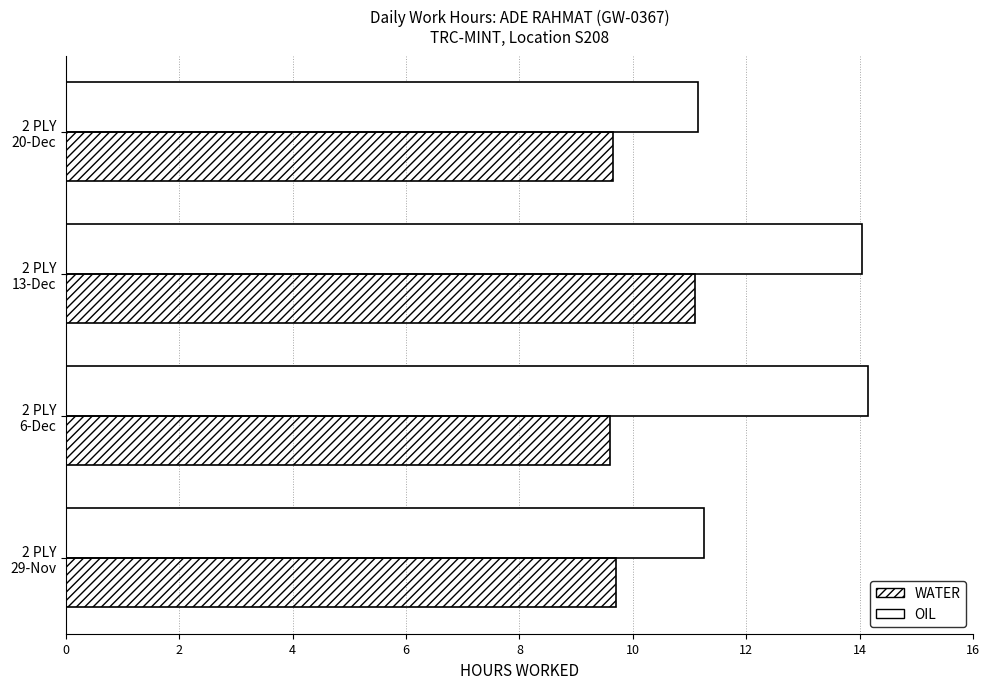

Rank the series by their maximum value, from lowest to highest.

WATER, OIL